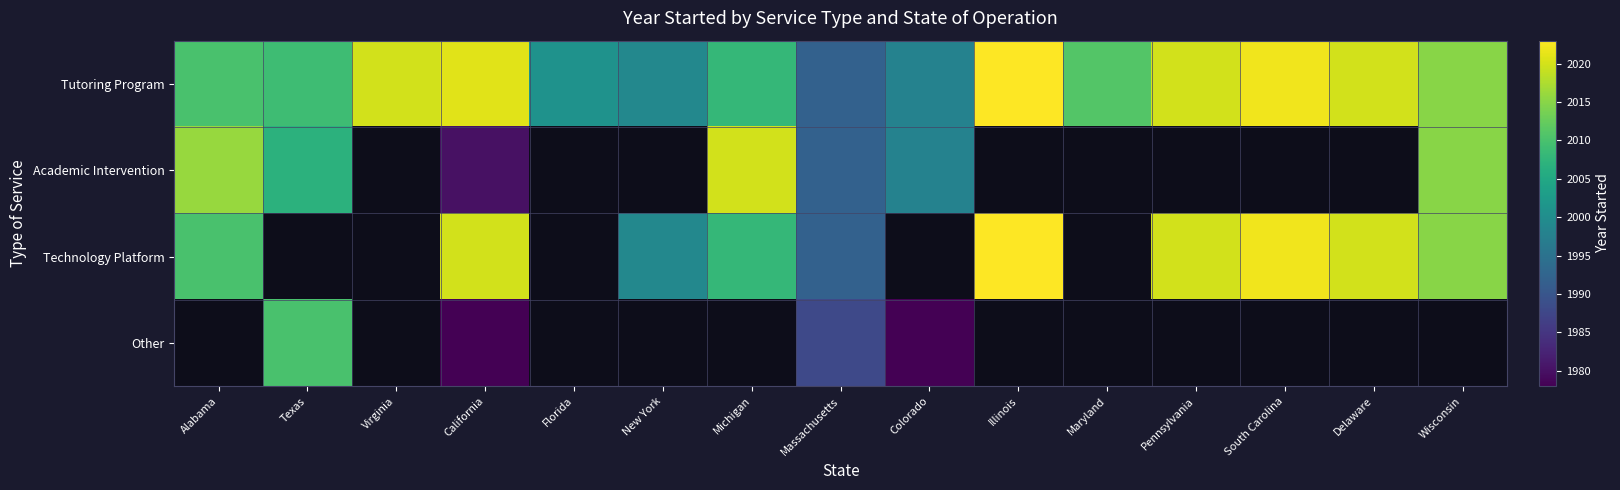

What is the lowest value of the Technology Platform series?

1992.0